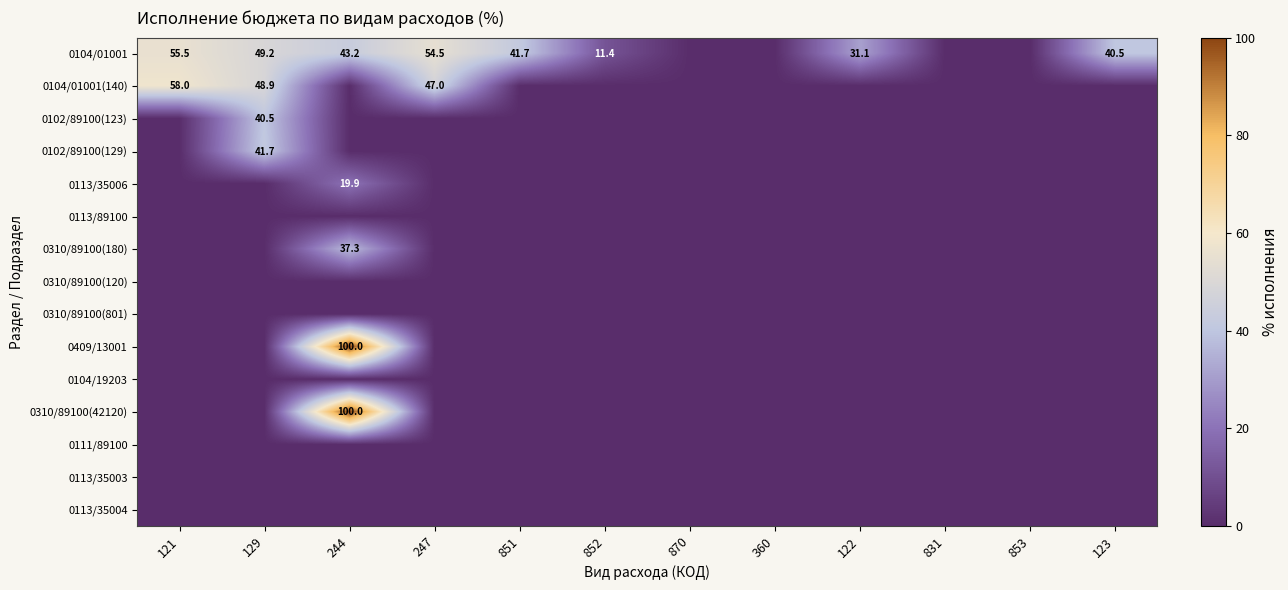

The value of 0104/01001 at 122 is 31.1. True or false?

True